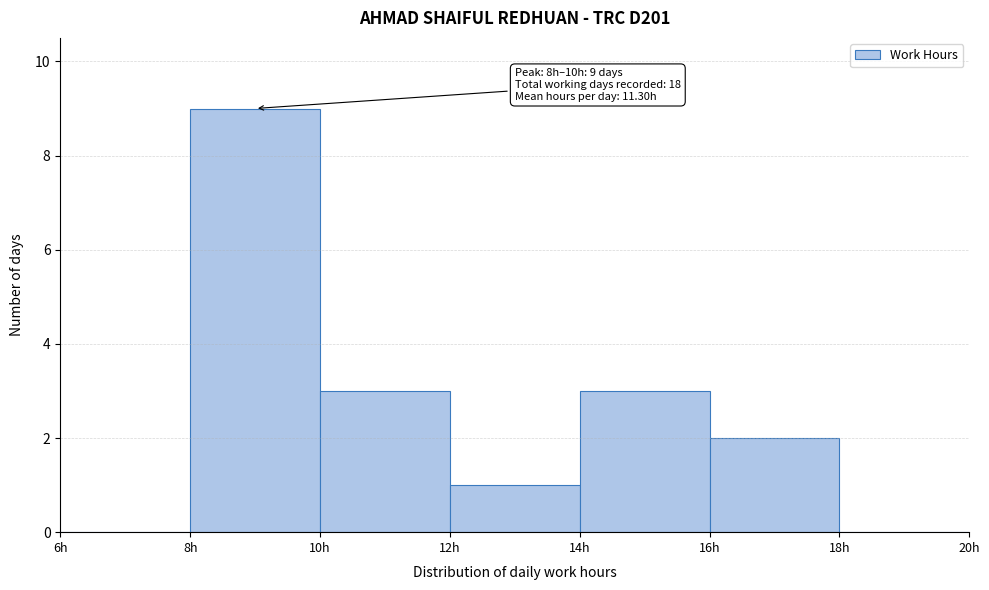

Over which range of the x-axis is the bar tallest?

8 to 10